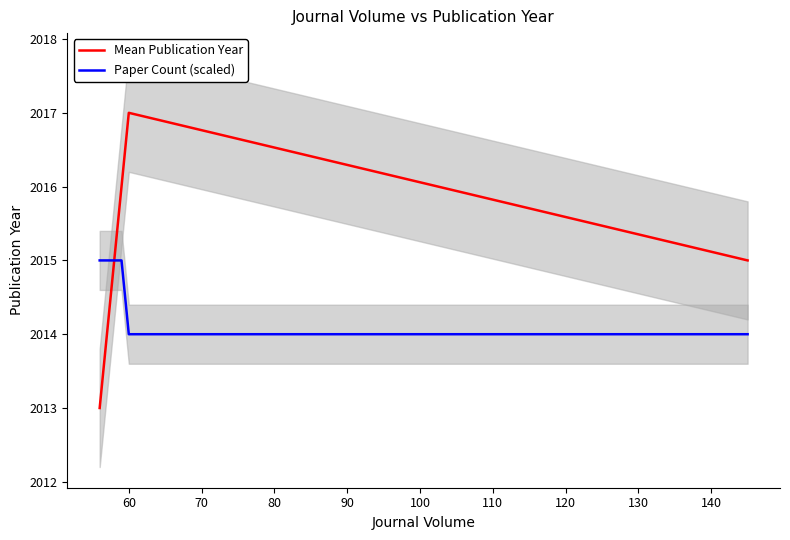

What is the highest value of the Mean Publication Year series?

2017